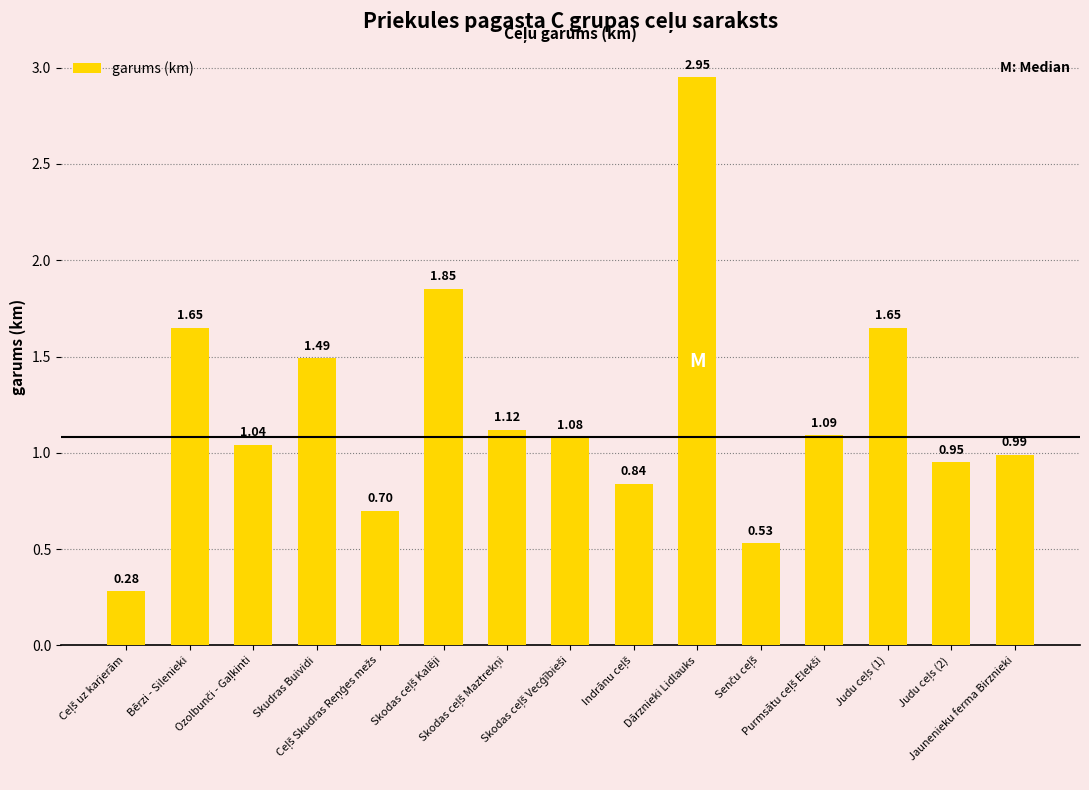

Where is the data nearest to the value 1?

Jaunenieku ferma Birznieki